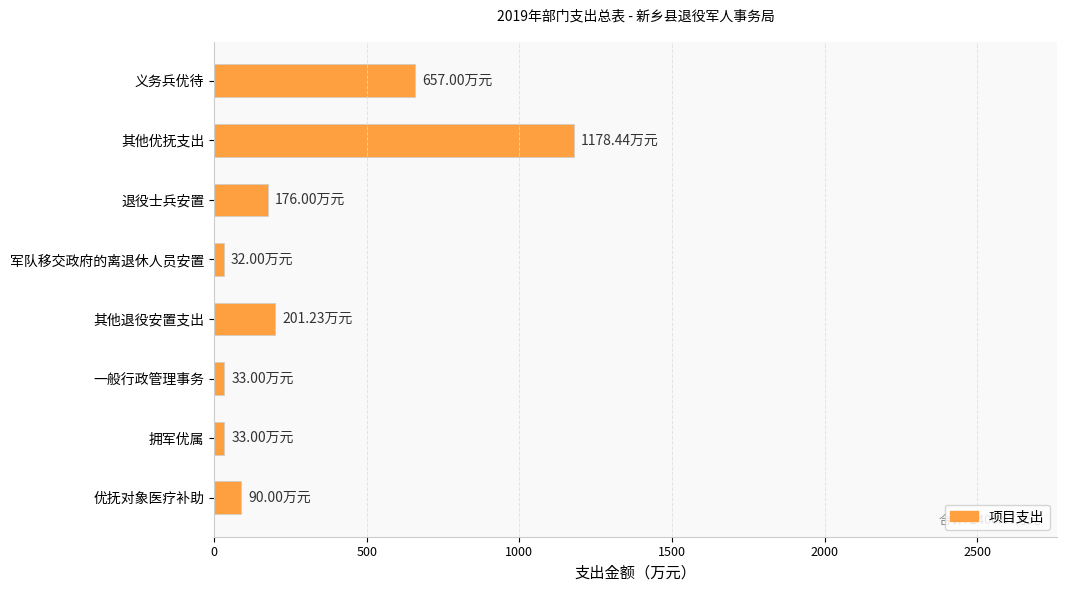

What is the label of the 5th bar from the bottom?

军队移交政府的离退休人员安置